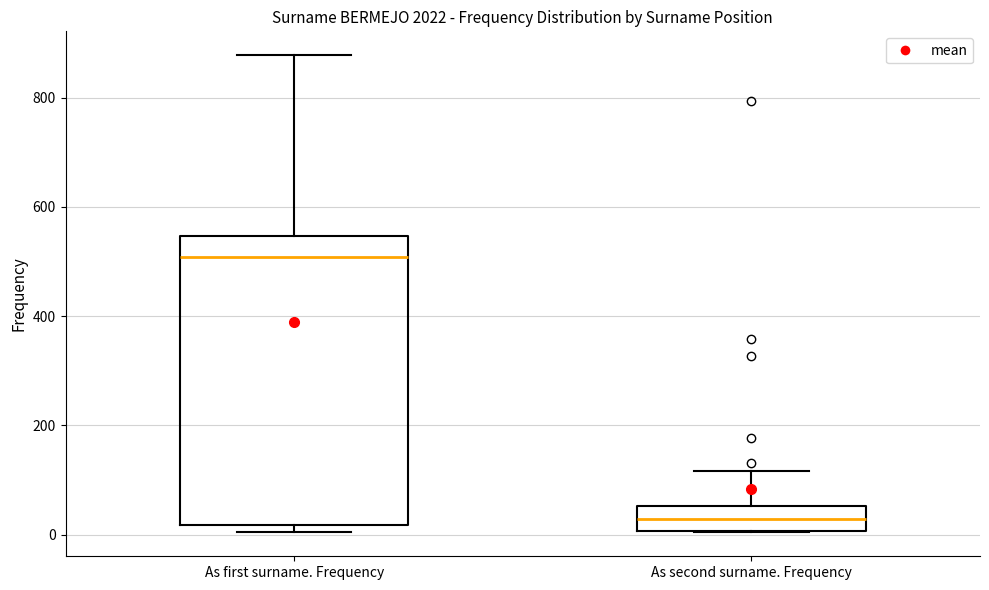

Where is the upper edge of the box for As first surname. Frequency on the y-axis? The values are not printed on the chart, so give them approximately, as read against the axis.

540